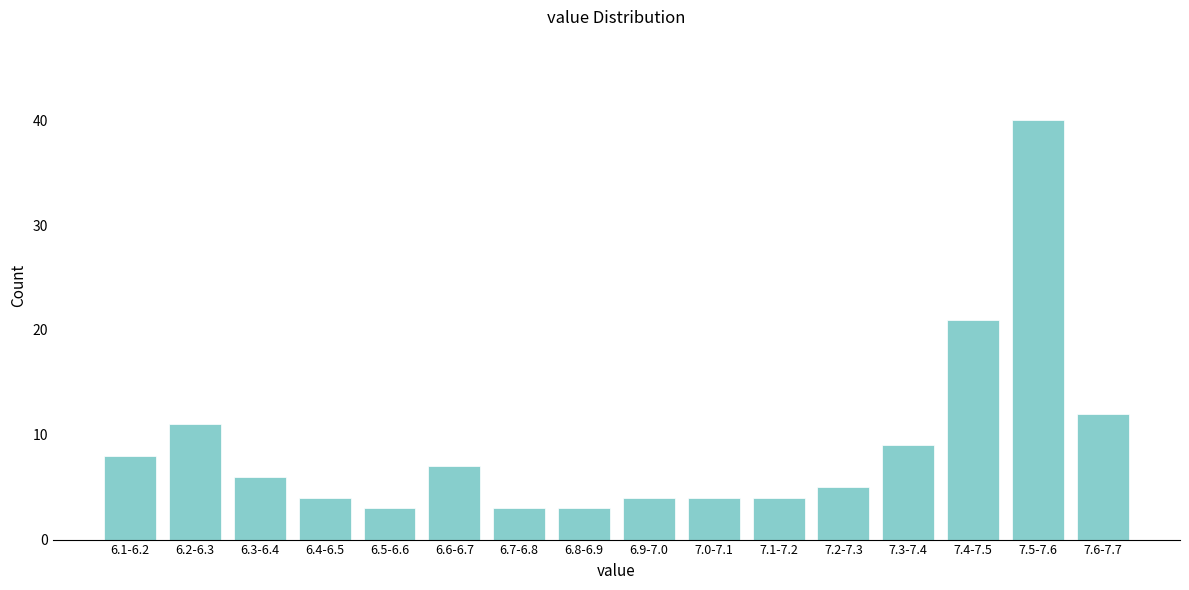

Reading right to left, transcribe all the data shown in this chart.

12	40	21	9	5	4	4	4	3	3	7	3	4	6	11	8